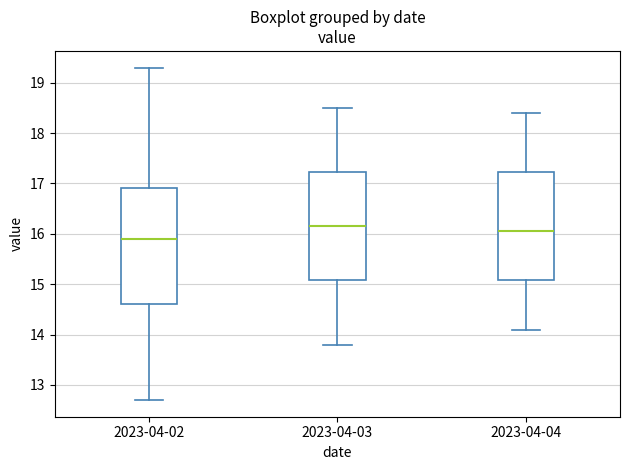

Reading left to right, read every box against the y-axis: the position of its median line, the range the box covers, and the ends of its whiskers. The values are not printed on the chart, so give them approximately, as read against the axis.

2023-04-02: median 15.9, box 14.6 to 16.9, whiskers 12.7 to 19.3
2023-04-03: median 16.2, box 15.1 to 17.2, whiskers 13.8 to 18.5
2023-04-04: median 16.1, box 15.1 to 17.2, whiskers 14.1 to 18.4